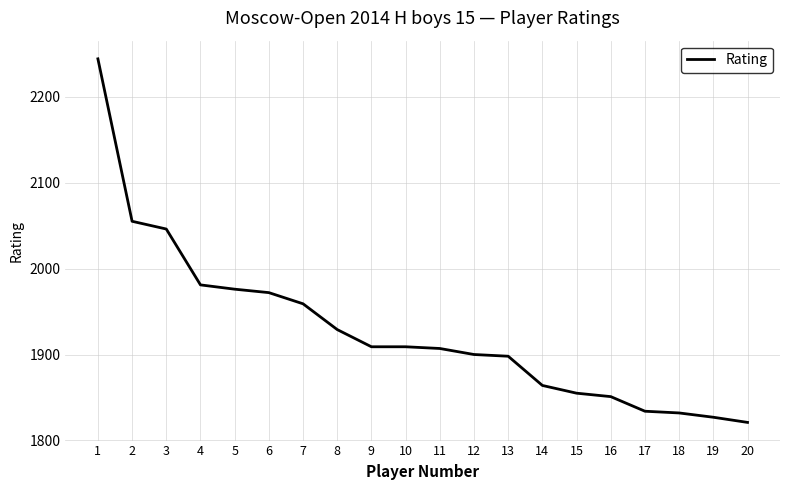

What is the change in value from 2 to 17?

-221